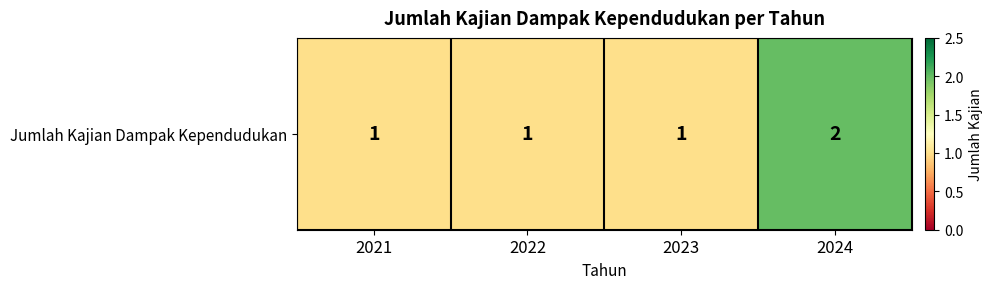

What is the change in value from 2022 to 2024?

+1